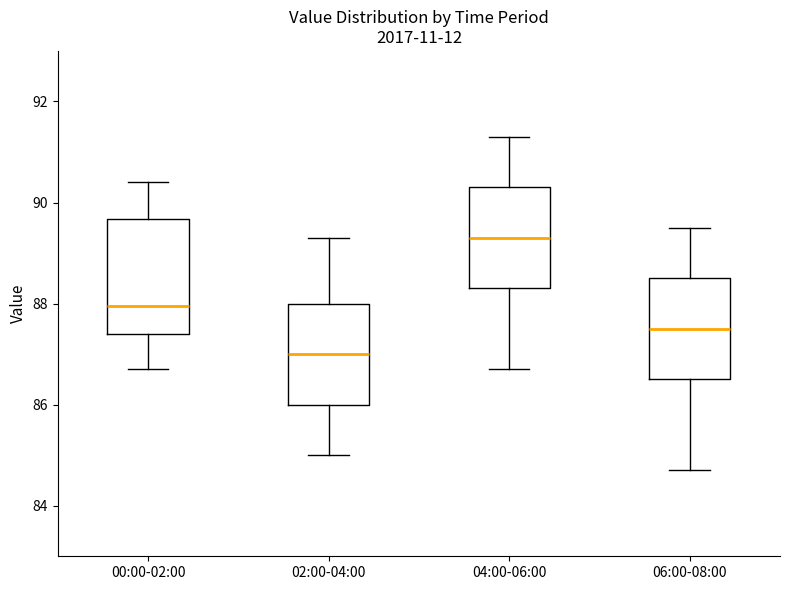

Reading left to right, transcribe this box plot: for each box, give where its median line is, the range the box spans, and where its two whiskers end, as read against the y-axis. The values are not printed on the chart, so give them approximately, as read against the axis.

00:00-02:00: median 88.0, box 87.4 to 89.6, whiskers 86.8 to 90.4
02:00-04:00: median 87.0, box 86.0 to 88.0, whiskers 85.0 to 89.4
04:00-06:00: median 89.4, box 88.4 to 90.4, whiskers 86.8 to 91.4
06:00-08:00: median 87.6, box 86.6 to 88.6, whiskers 84.8 to 89.6